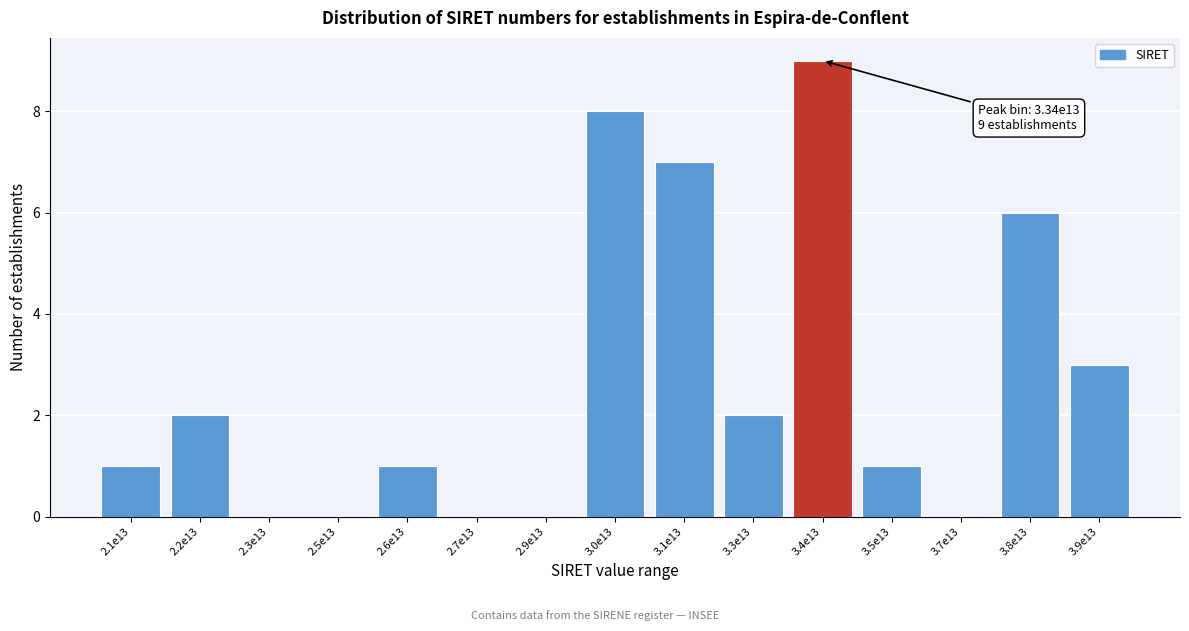

Reading right to left, what are all the values shown in this chart?

3.9e13=3	3.8e13=6	3.7e13=0	3.5e13=1	3.4e13=9	3.3e13=2	3.1e13=7	3.0e13=8	2.9e13=0	2.7e13=0	2.6e13=1	2.5e13=0	2.3e13=0	2.2e13=2	2.1e13=1